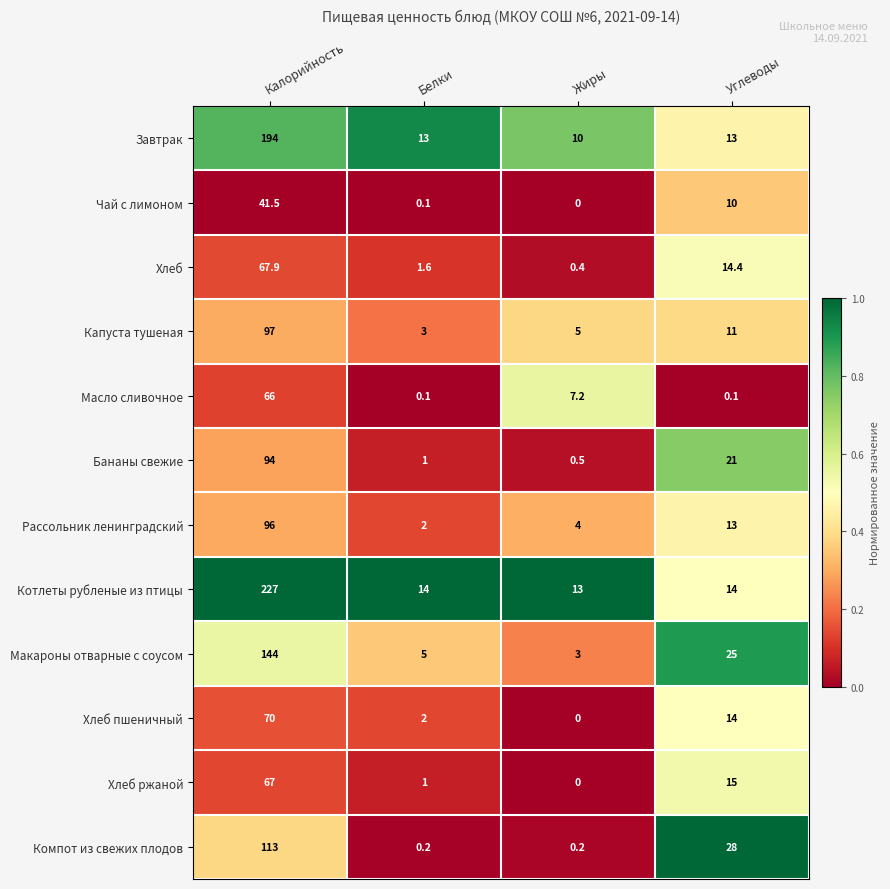

Rank the series by their maximum value, from lowest to highest.

Чай с лимоном, Масло сливочное, Хлеб ржаной, Хлеб, Хлеб пшеничный, Бананы свежие, Рассольник ленинградский, Капуста тушеная, Компот из свежих плодов, Макароны отварные с соусом, Завтрак, Котлеты рубленые из птицы